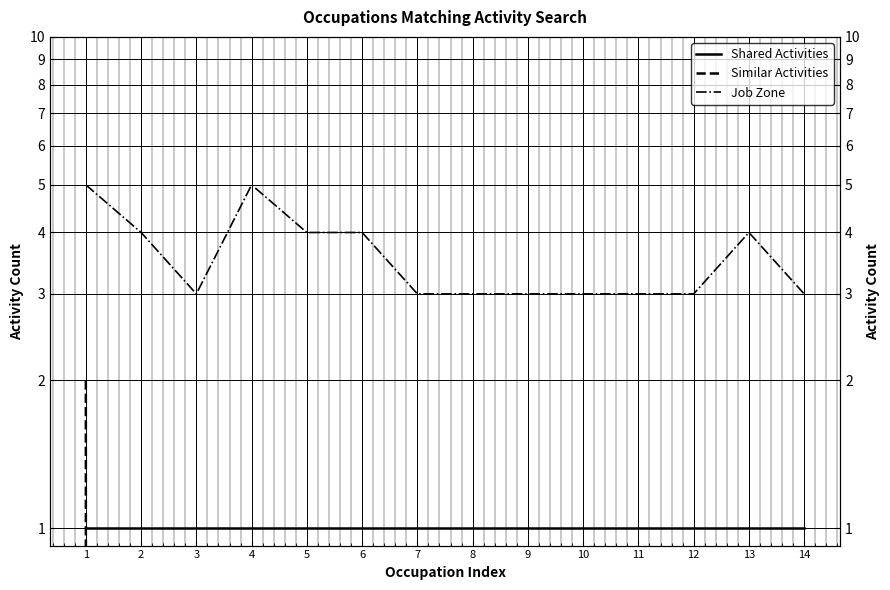

Which series has the largest range (max minus min)?

Similar Activities